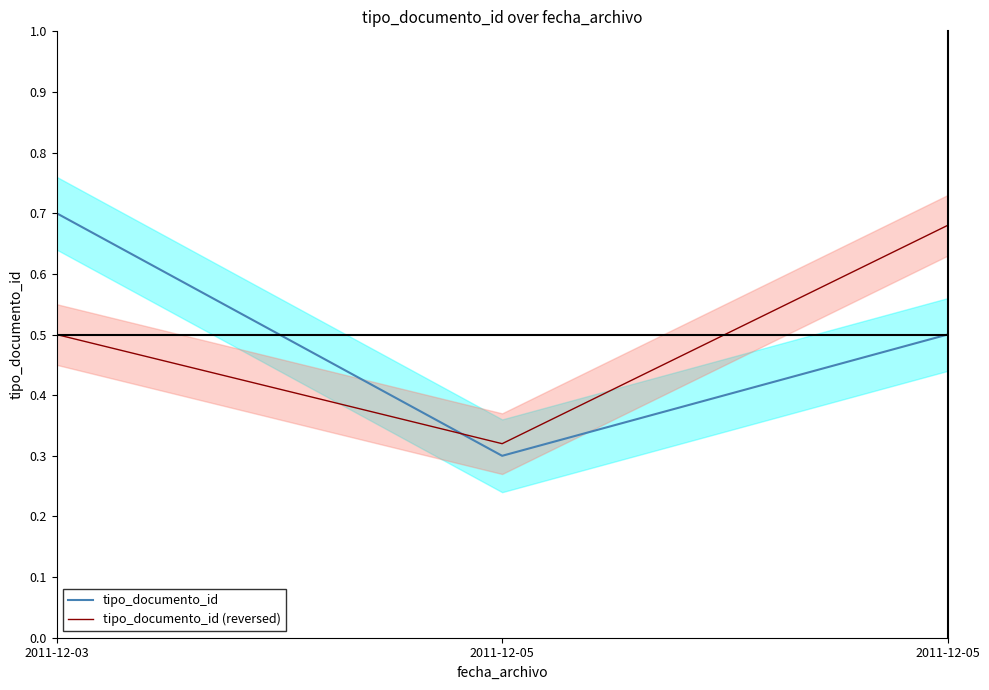

What is the minimum value for tipo_documento_id (reversed)?

0.3